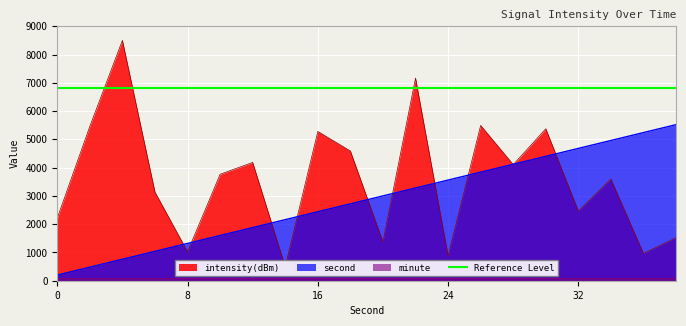

Is the value of second at 22 greater than the value of intensity(dBm) at 6?

Yes